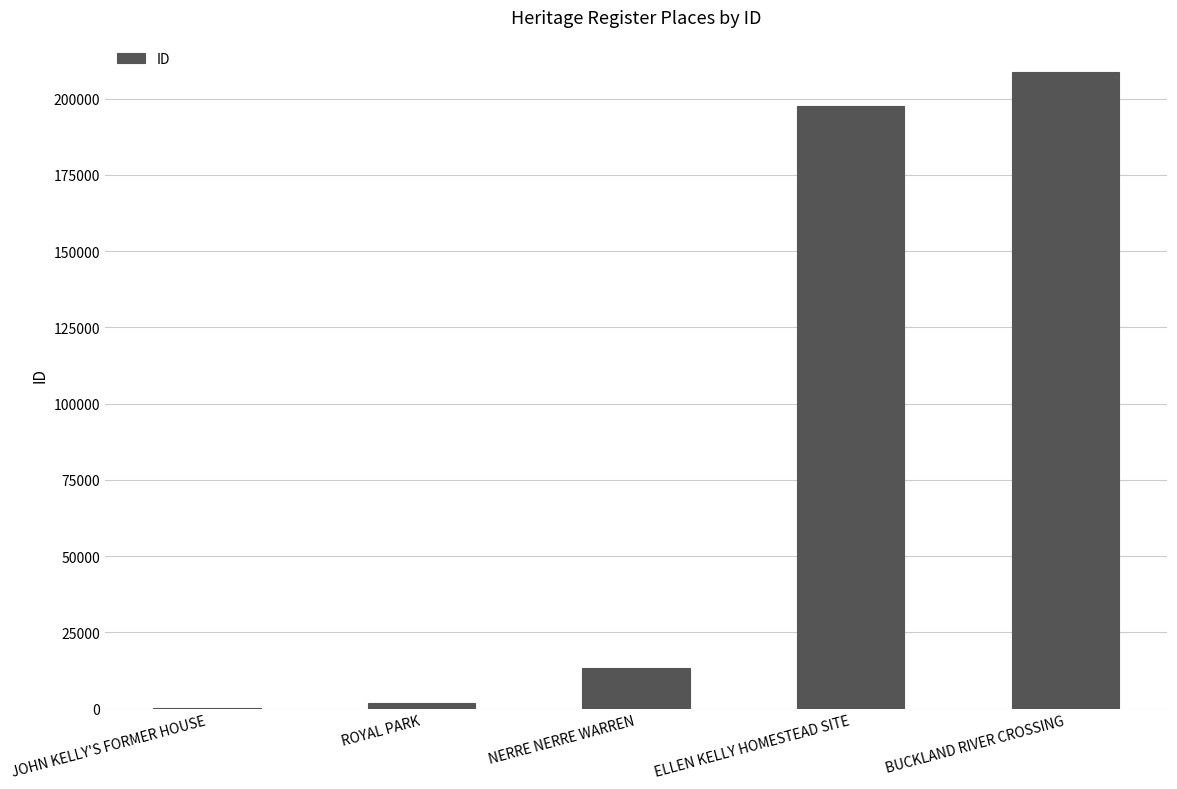

What is the greatest value displayed?

208911